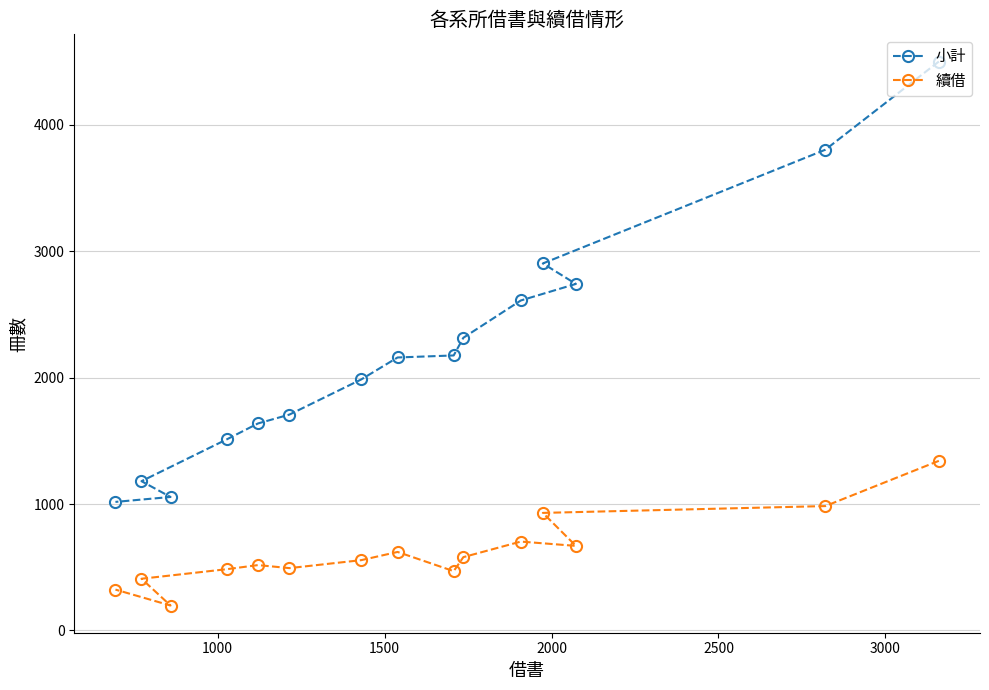

What is the lowest value of the 續借 series?

197